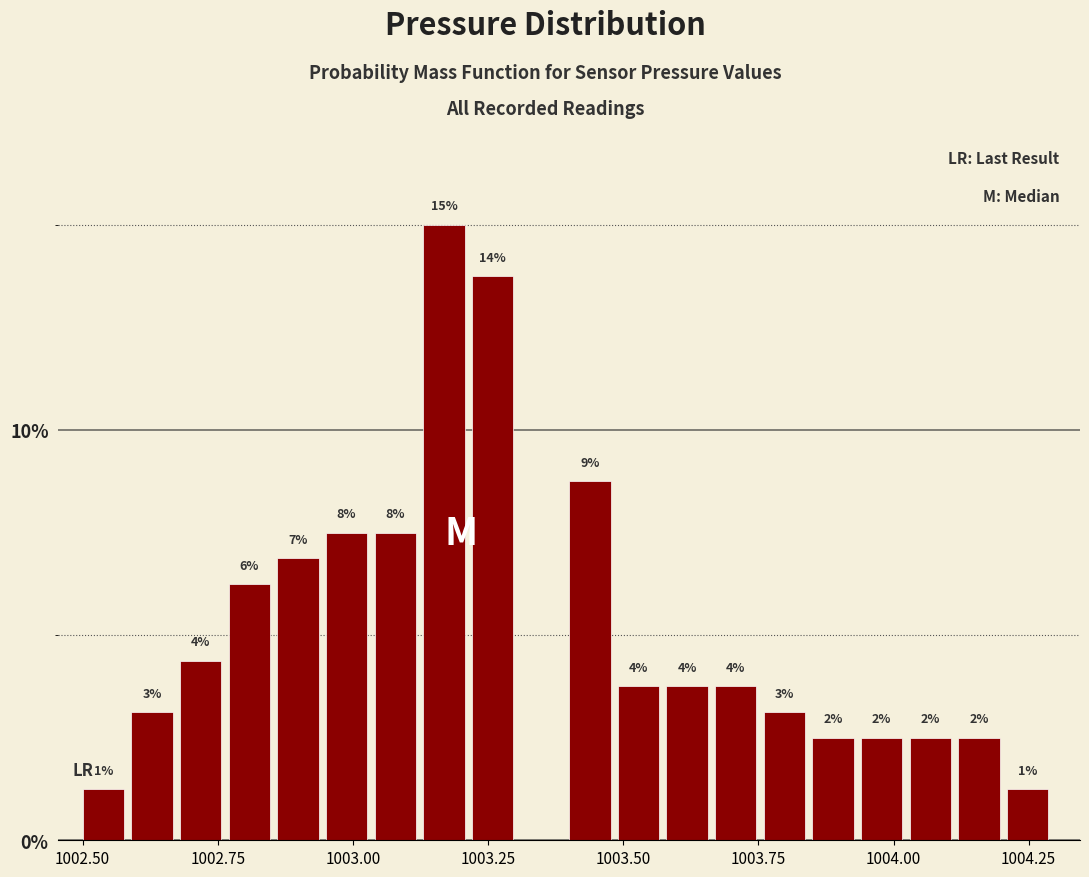

Around what value on the x-axis is the tallest bar? Give the approximate position of its centre, as read against the axis.

1003.15